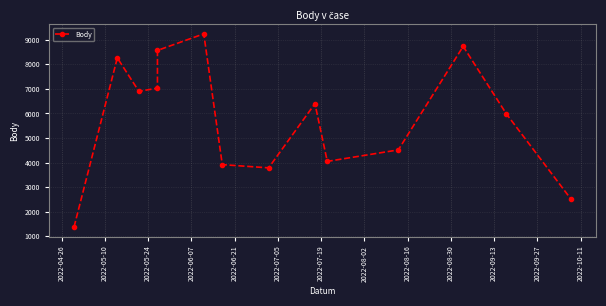

What is the average value?

5803